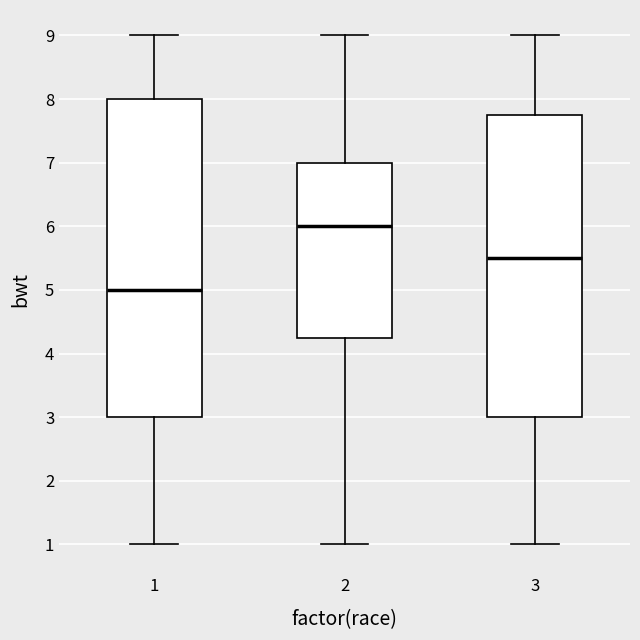

Which box is the tallest, from its lower edge to its upper edge?

1